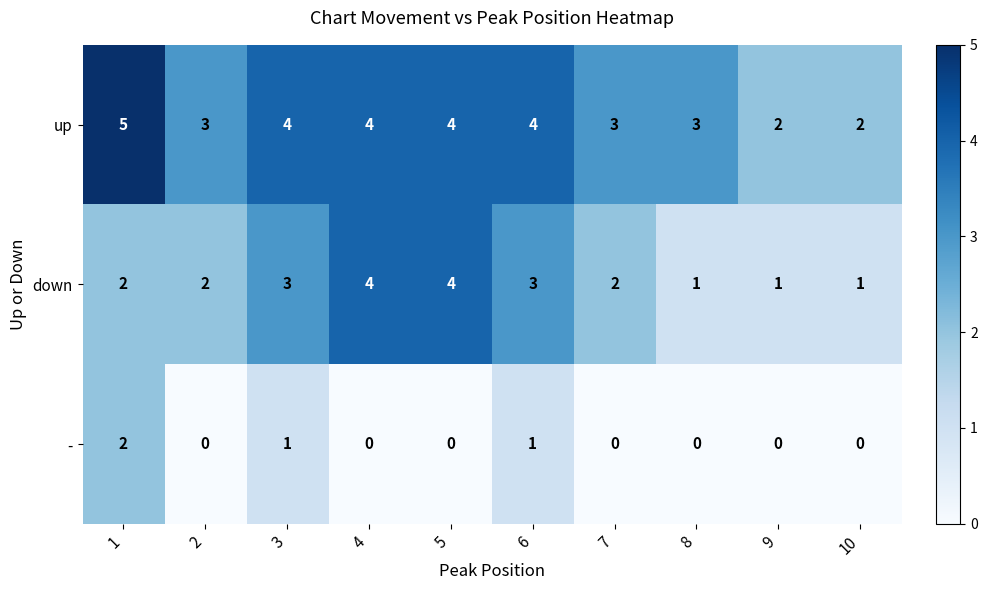

How many - values are between 0 and 1?

9